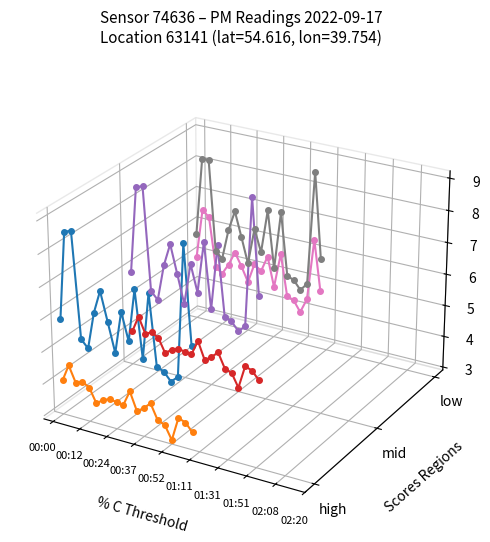

The value of P2 - high at 10 is -0.0. True or false?

False